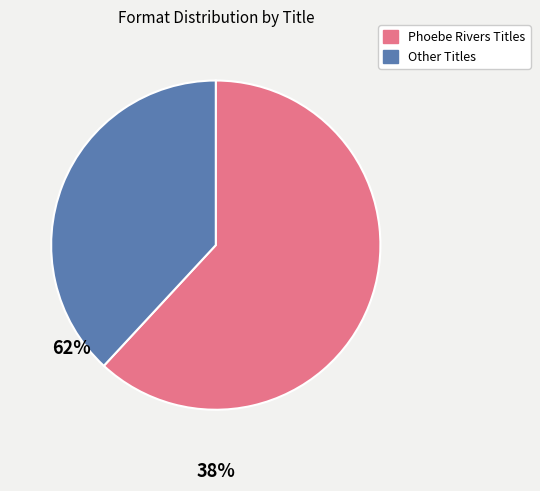

Is there any slice that represents more than half of the pie?

Yes